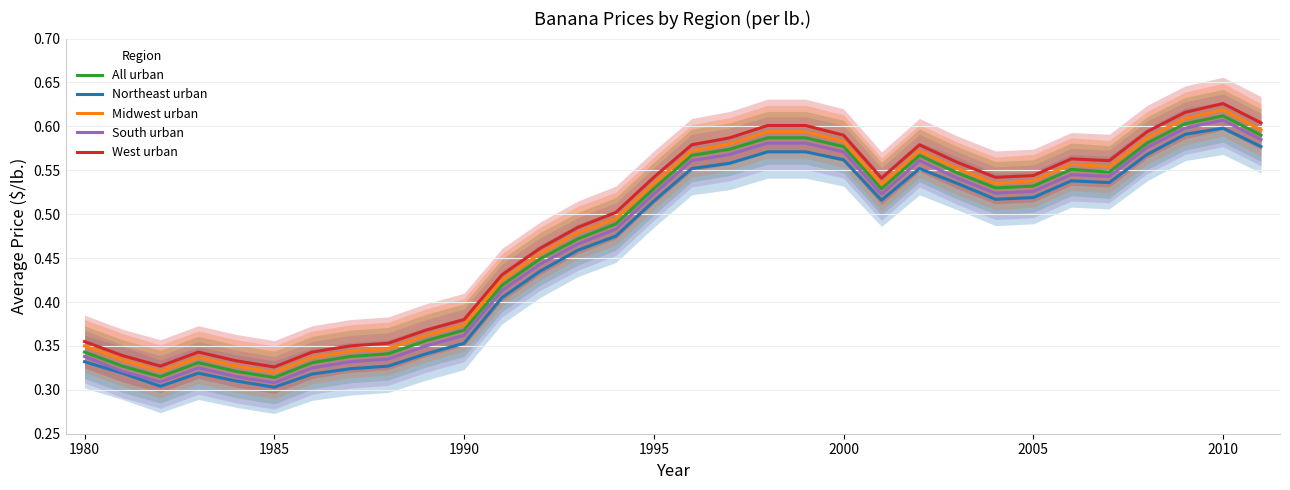

The Northeast urban series shows 0.3 at 2005. True or false?

False